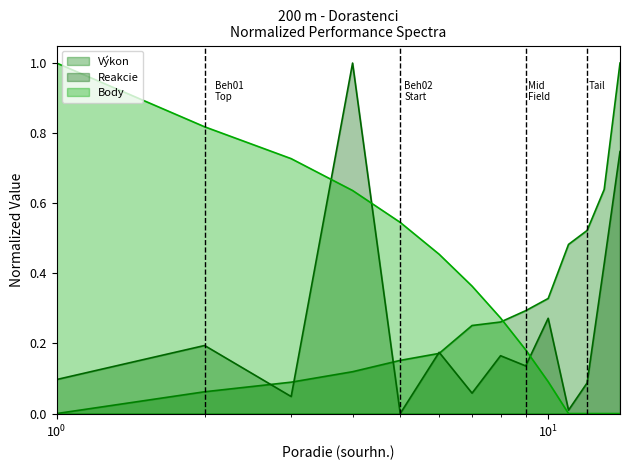

The value of Výkon at 14 is 1.7. True or false?

False